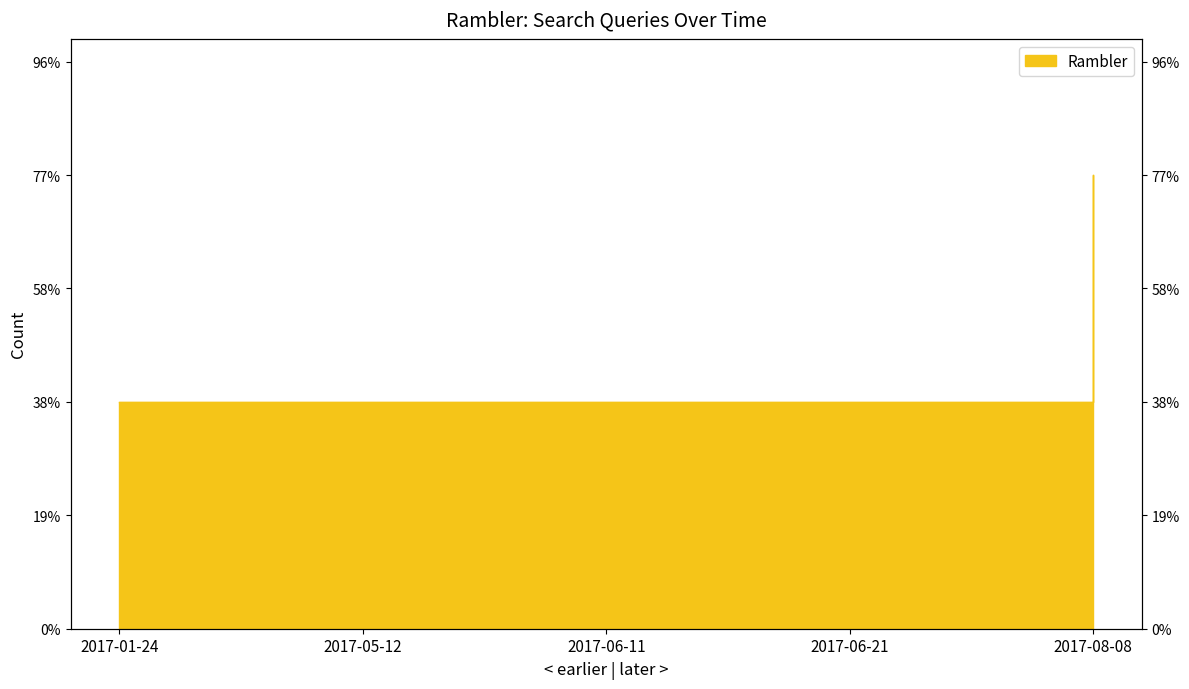

Count the values in the range 1 to 2.

5